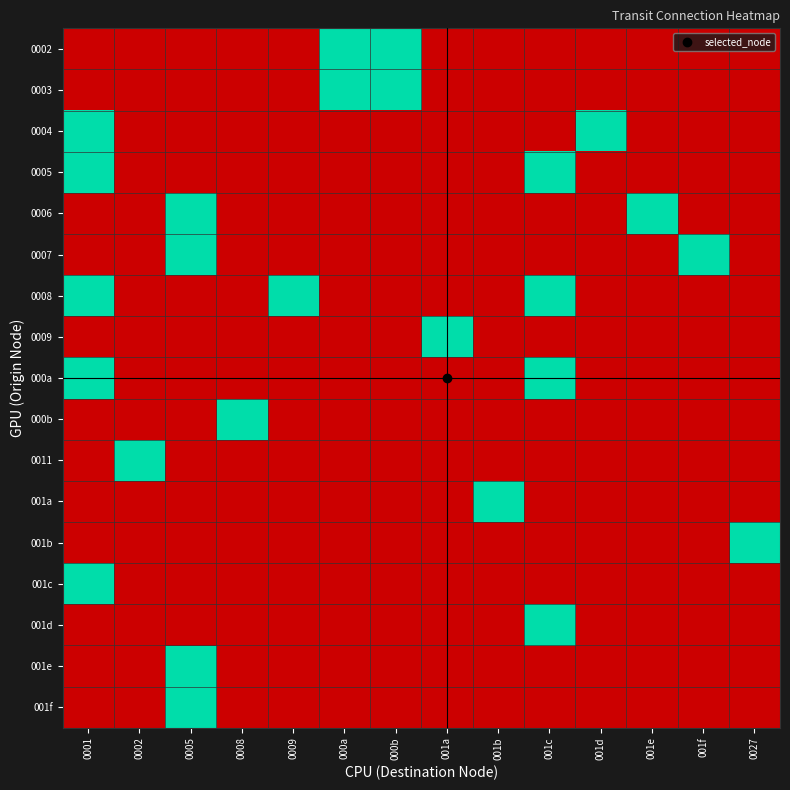

At which category is the sum across all series the highest?

0001